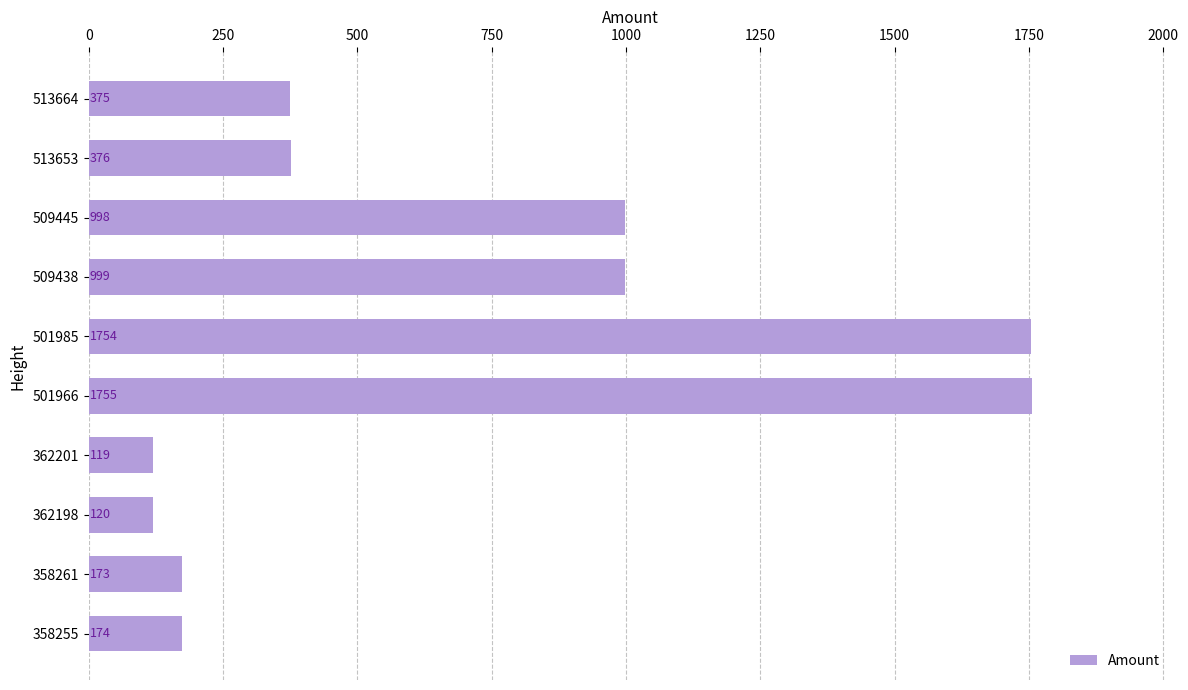

List the labels in order of value, largest first.

501966, 501985, 509438, 509445, 513653, 513664, 358255, 358261, 362198, 362201